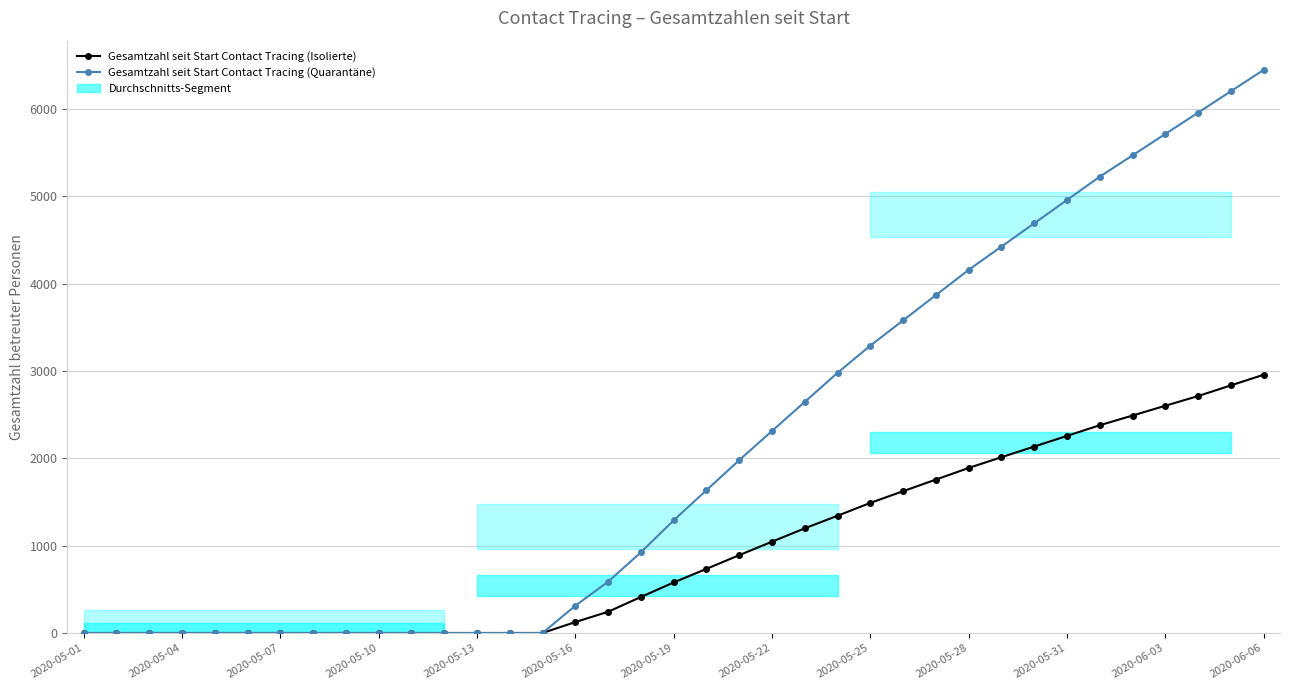

What is the sum of all Gesamtzahl seit Start Contact Tracing (Quarantäne) values?

78620